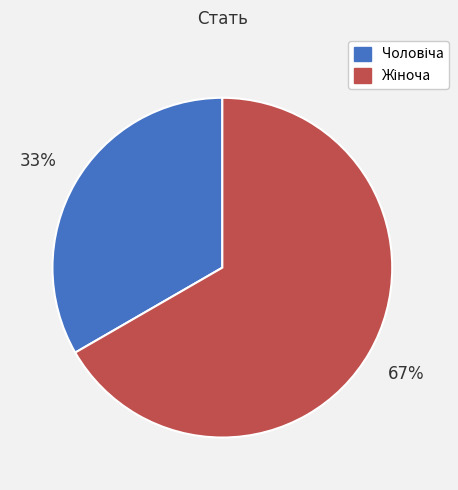

Count the number of slices in the pie.

2